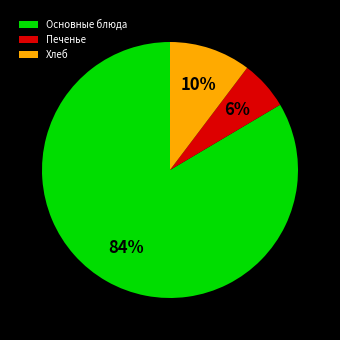

To the nearest percent, what is the average slice percentage?

33%